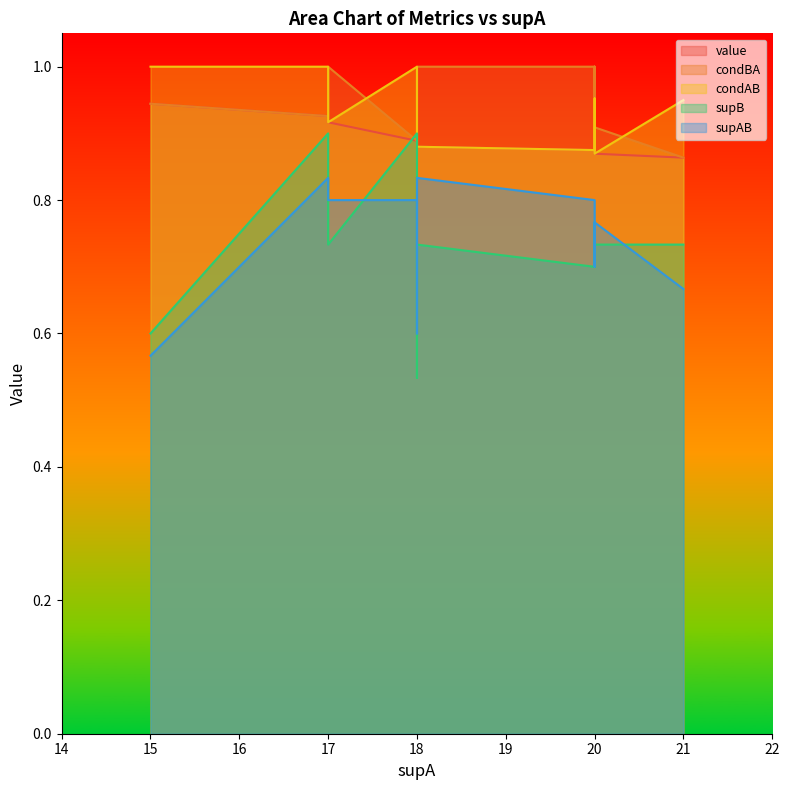

At which label is supAB closest to 0?

15